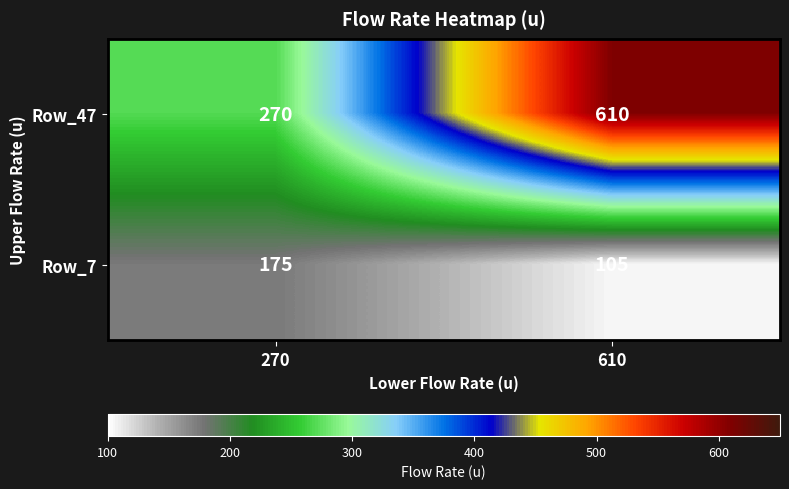

What is the approximate value of Row_7 at 610?

105